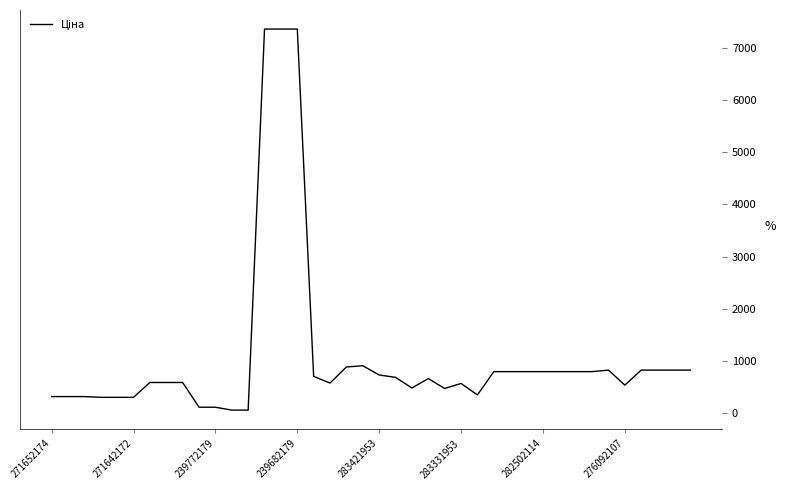

What is the difference between the maximum and minimum values?

7304.9